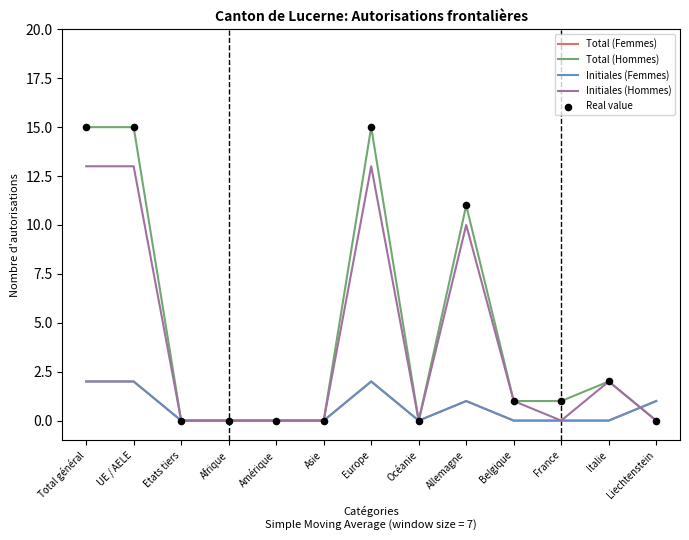

Is the value of Total (Femmes) at UE / AELE greater than the value of Initiales (Hommes) at Europe?

No